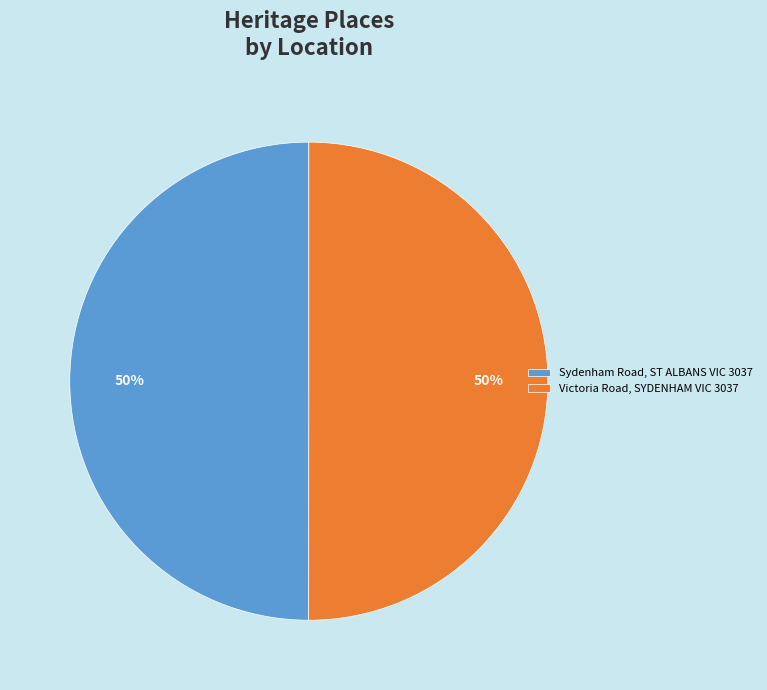

How many segments does this pie chart have?

2